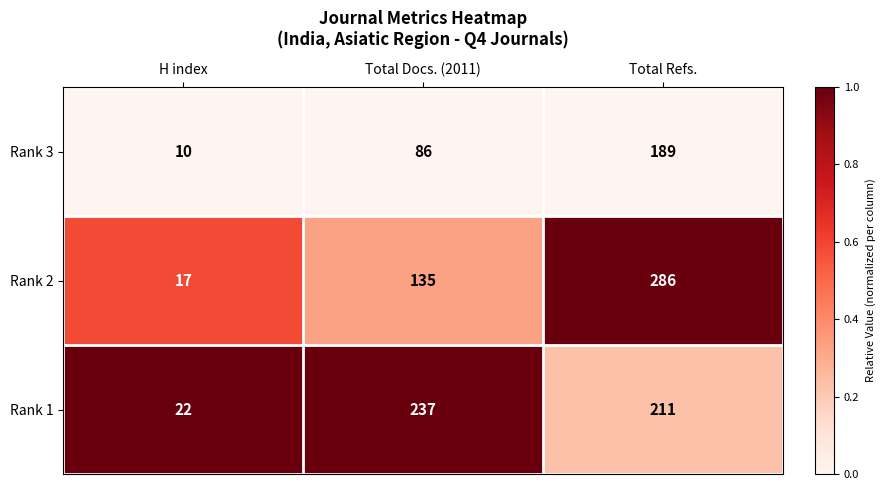

List the series in order of their peak value, highest first.

Rank 2, Rank 1, Rank 3